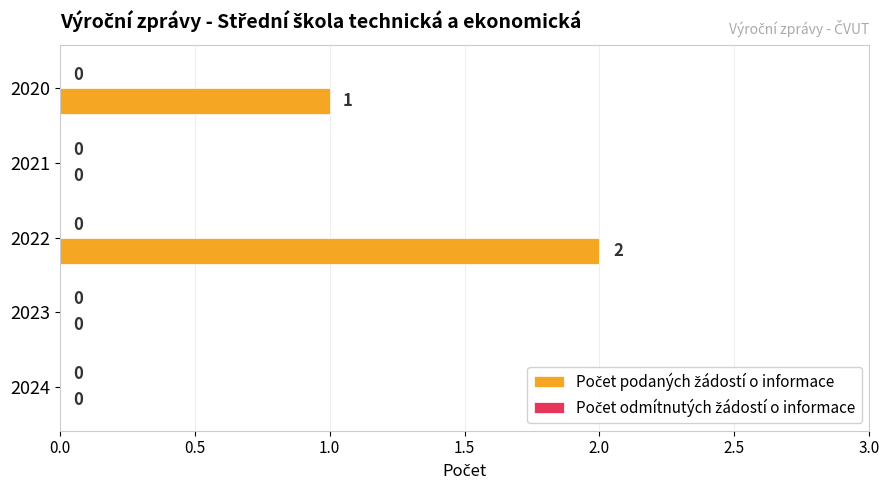

What is the change in value from 2023 to 2022?

+2